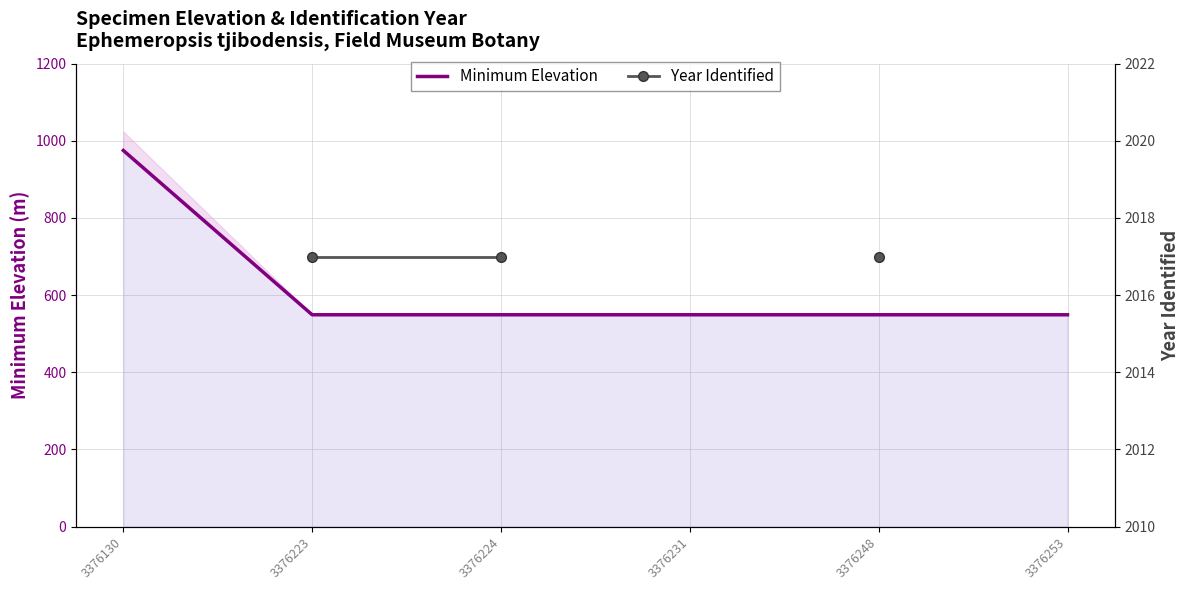

True or false: Year Identified and Minimum Elevation cross at least once.

False